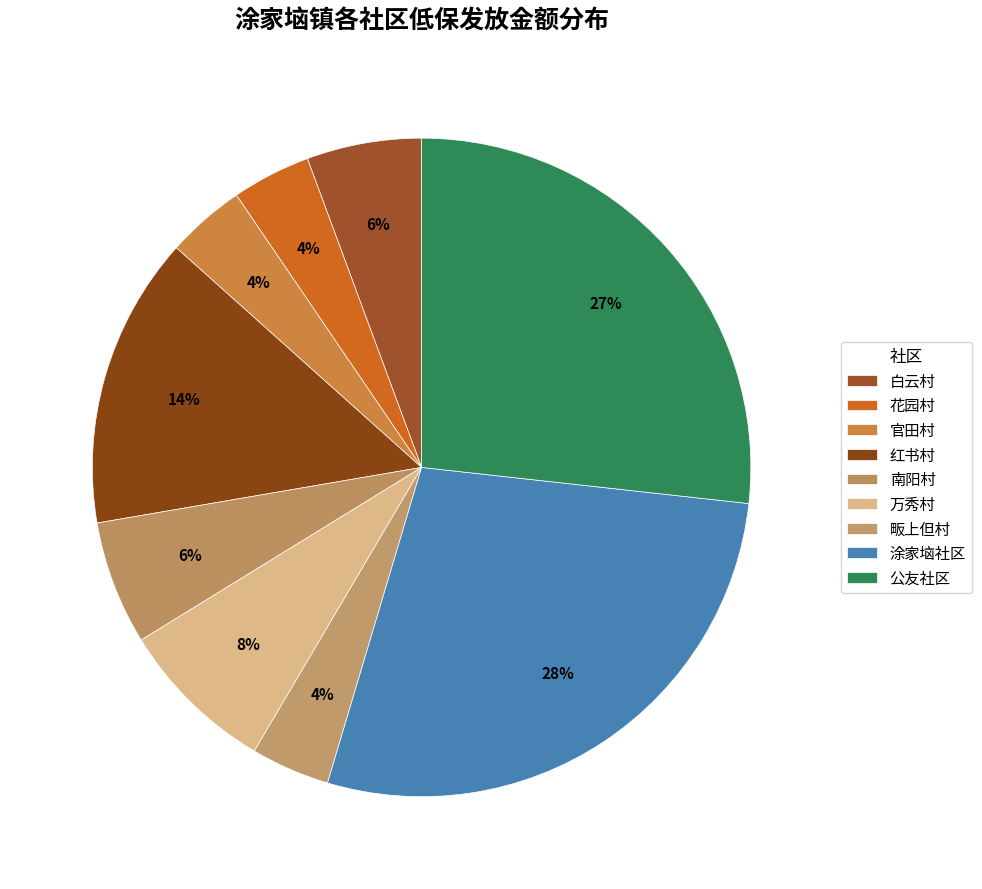

How many segments does this pie chart have?

9